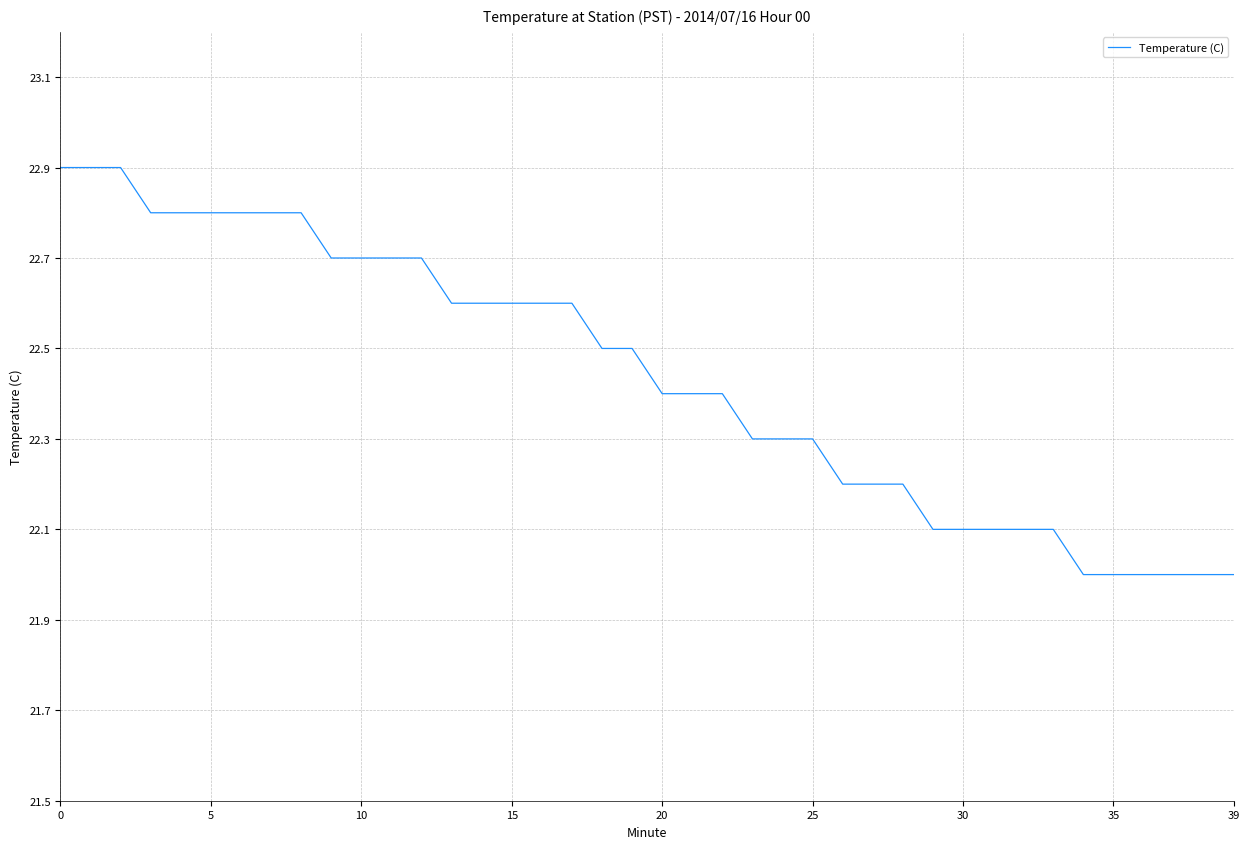

What is the smallest value displayed?

22.0